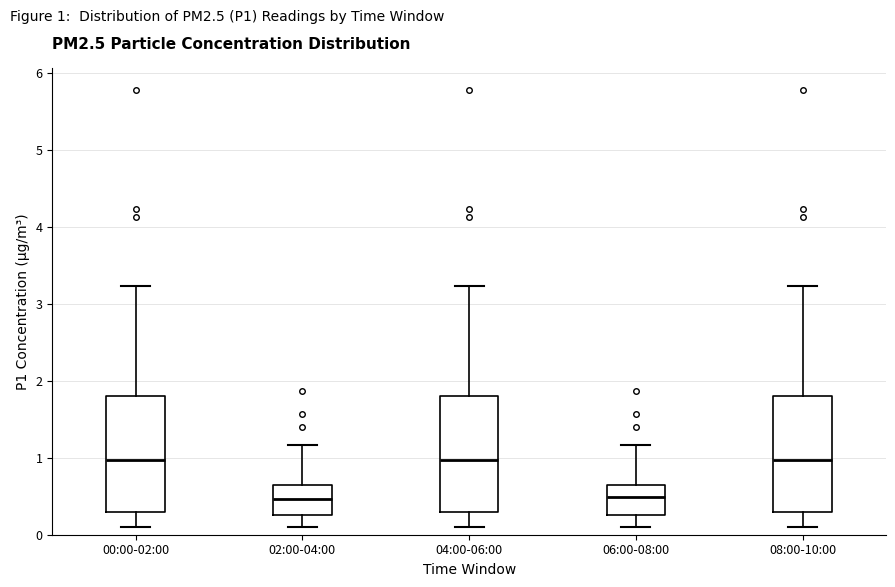

Reading left to right, read every box against the y-axis: the position of its median line, the range the box covers, and the ends of its whiskers. The values are not printed on the chart, so give them approximately, as read against the axis.

00:00-02:00: median 1.0, box 0.3 to 1.8, whiskers 0.1 to 3.2
02:00-04:00: median 0.5, box 0.3 to 0.6, whiskers 0.1 to 1.2
04:00-06:00: median 1.0, box 0.3 to 1.8, whiskers 0.1 to 3.2
06:00-08:00: median 0.5, box 0.3 to 0.6, whiskers 0.1 to 1.2
08:00-10:00: median 1.0, box 0.3 to 1.8, whiskers 0.1 to 3.2